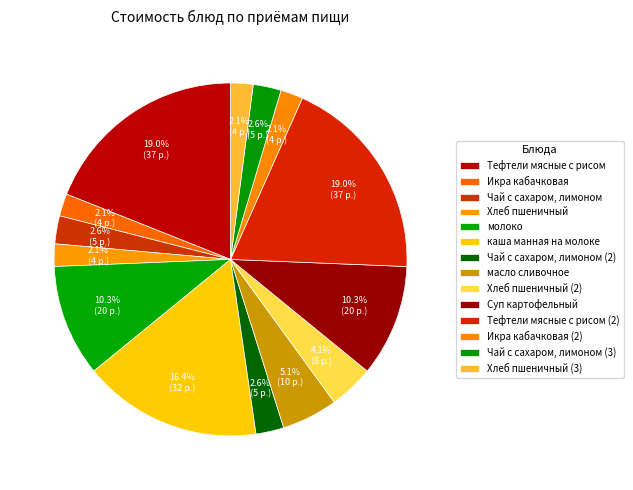

How many slices are in this pie chart?

14